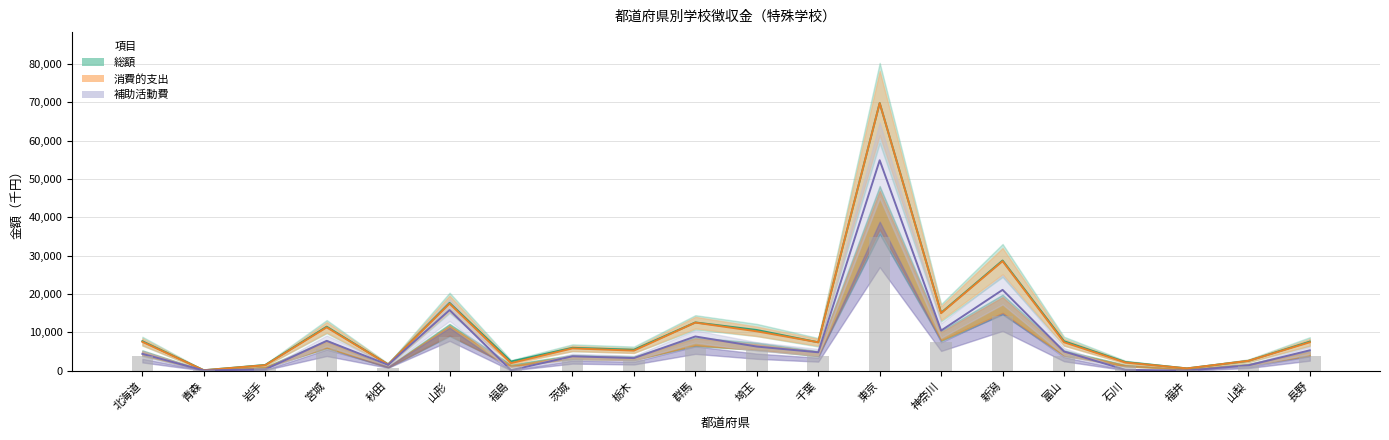

What is the sum of the 補助活動費 values at 栃木 and 埼玉?

9589.0